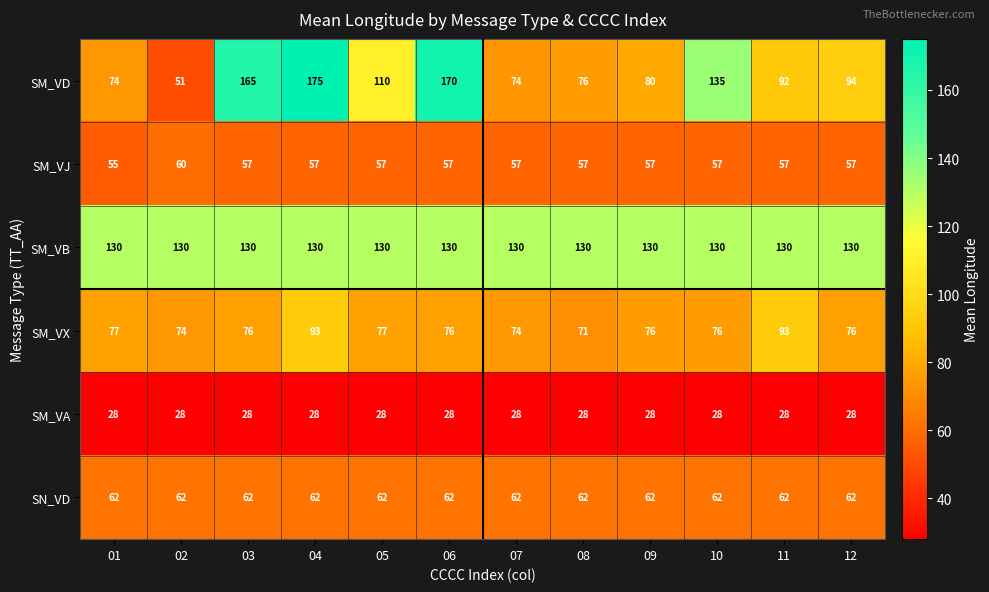

What is the difference between the maximum and minimum values in the SM_VX series?

22